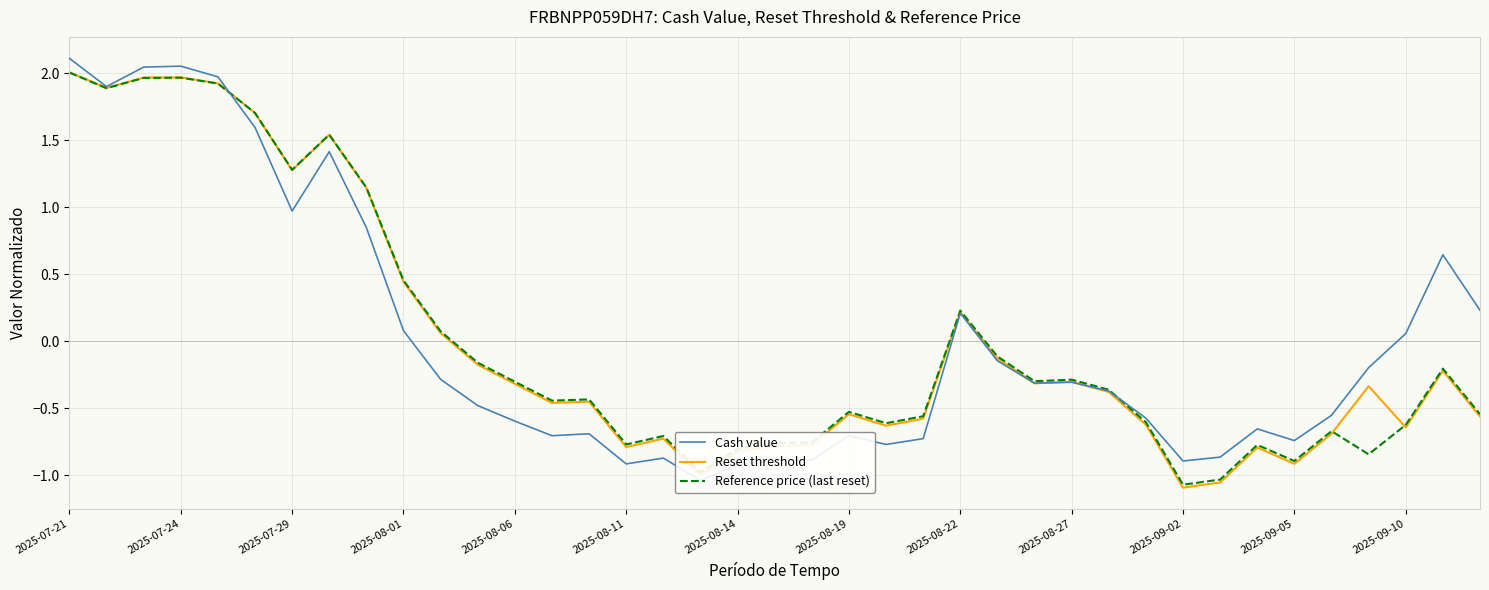

How many values in the Reference price (last reset) series are below 0?

27